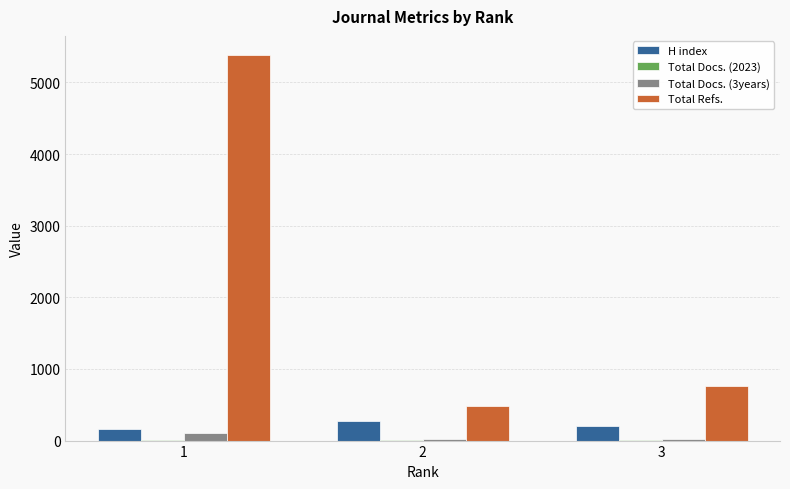

At which label does H index reach its peak?

2